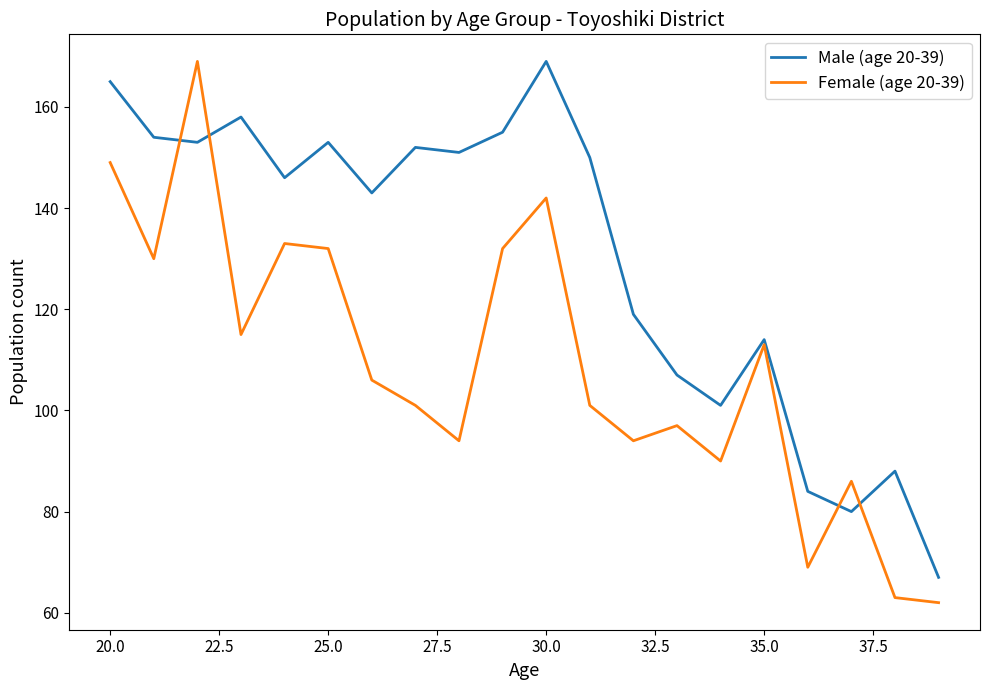

What is the highest value of the Male (age 20-39) series?

169